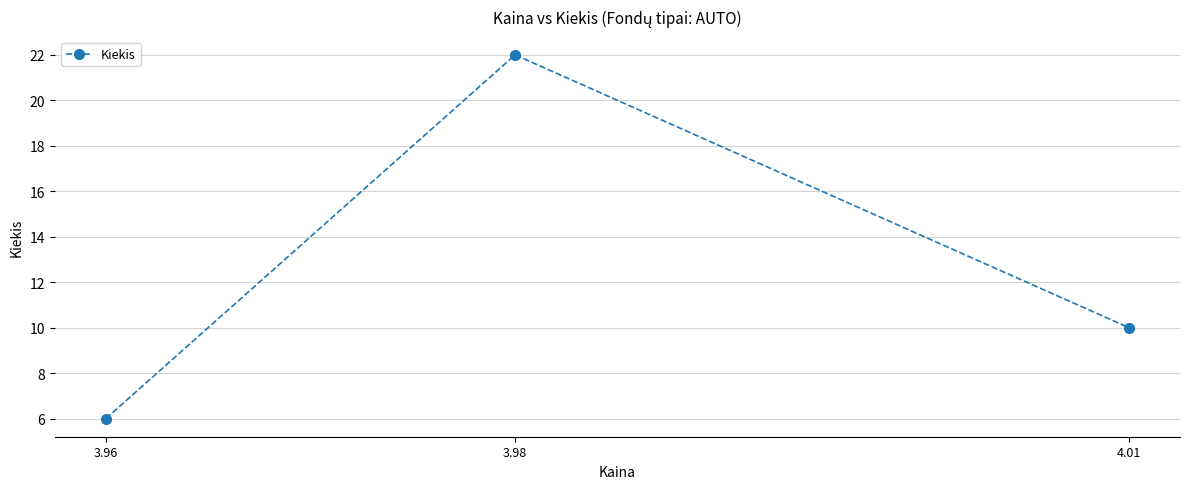

Reading left to right, extract all data points from this chart.

6	22	10